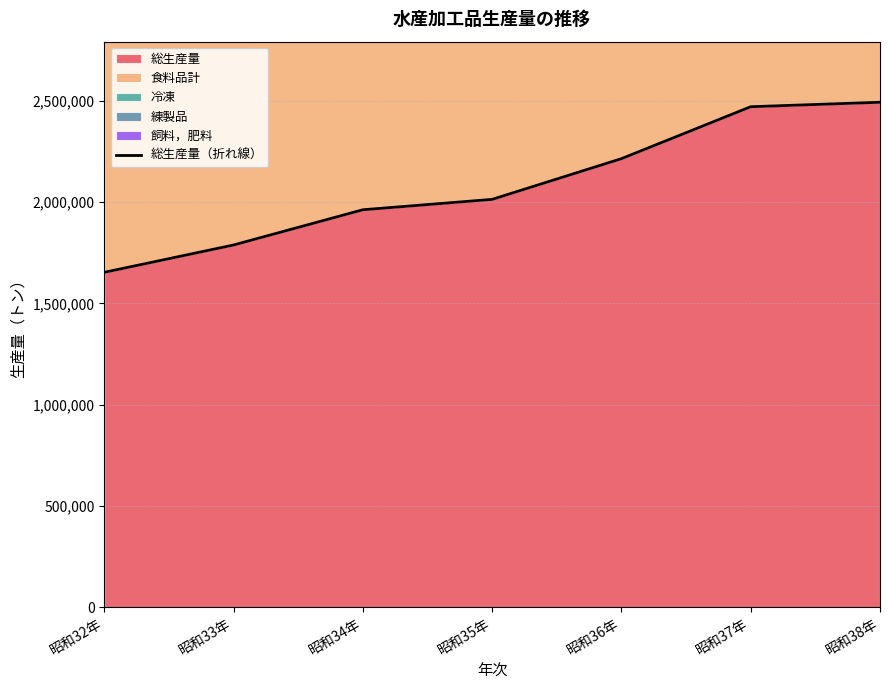

Between 昭和32年 and 昭和33年, which is larger?

昭和33年